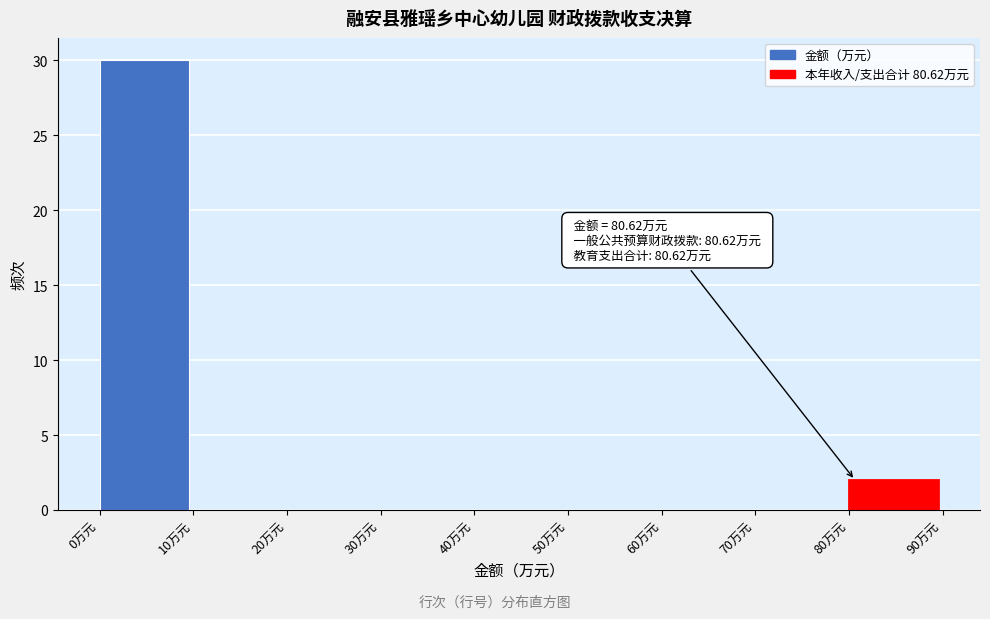

Which range on the x-axis has the tallest bar?

0 to 10